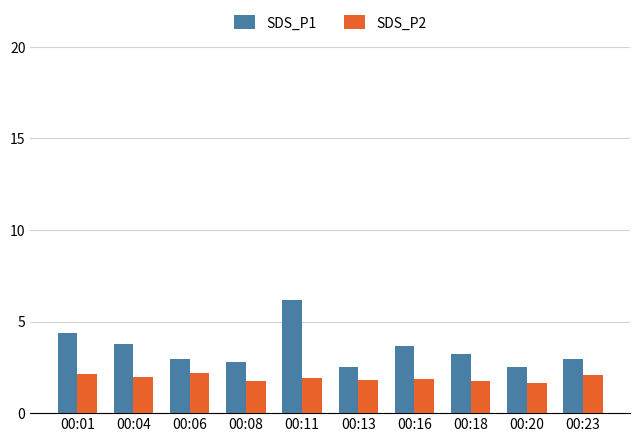

Which series has the widest spread of values?

SDS_P1